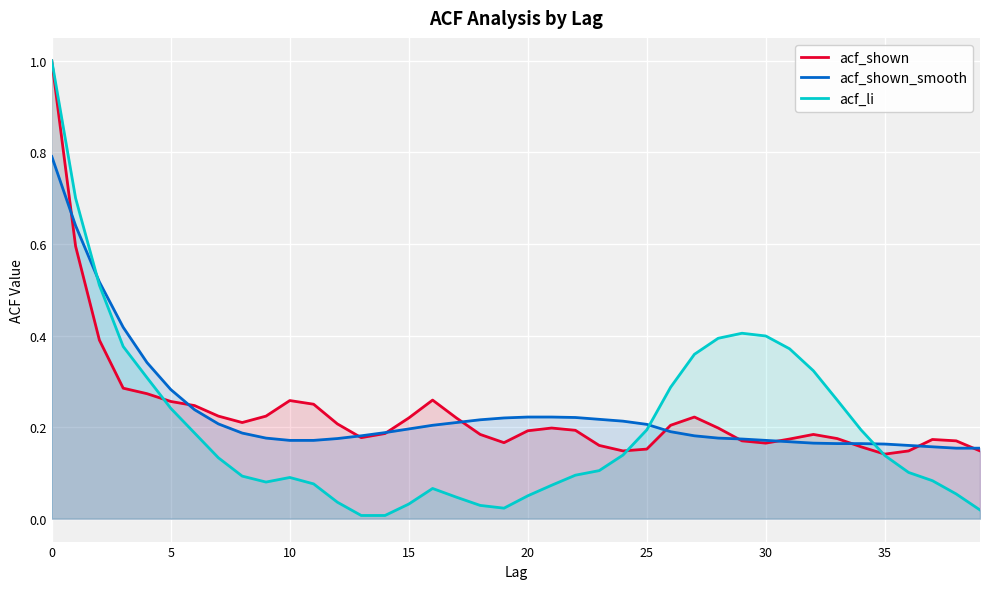

What is the total value across all series at 10?

1.4